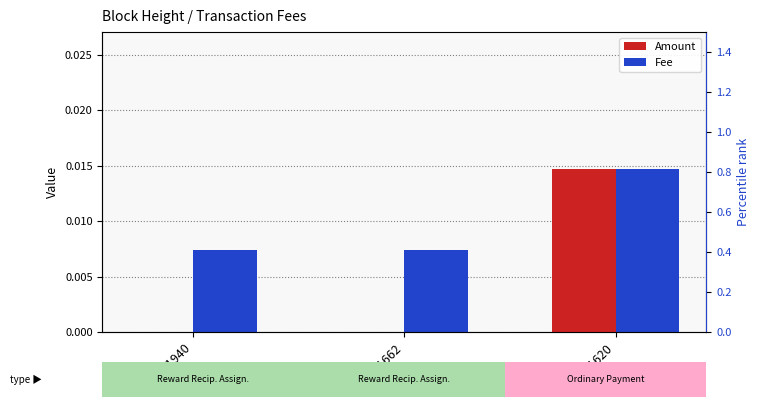

How many data points does each series have?

3